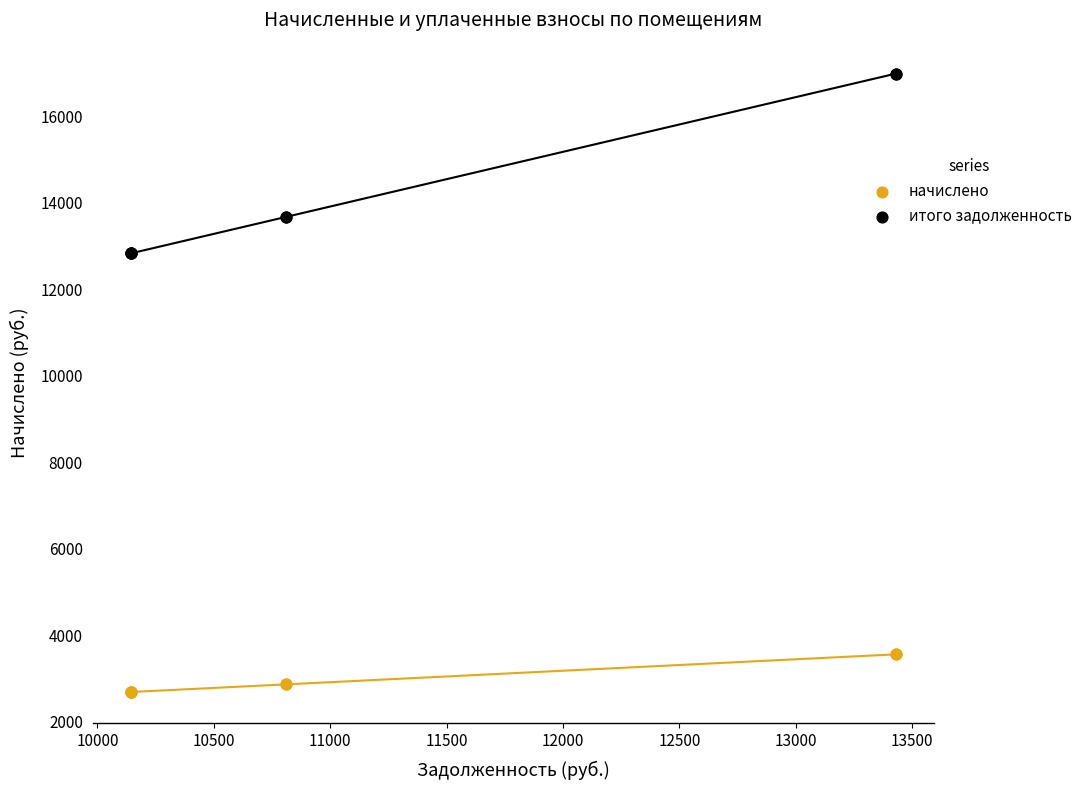

Which series has the widest spread of Y values?

итого задолженность